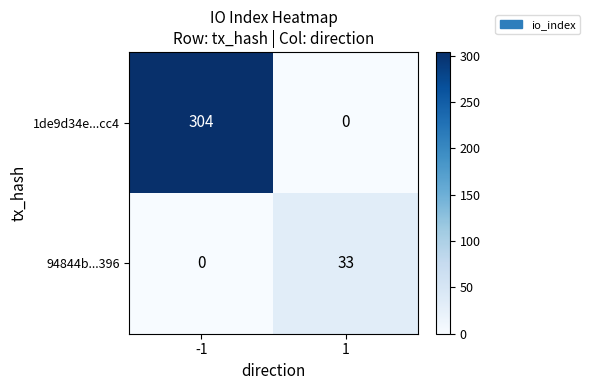

Which series changed the most between -1 and 1?

1de9d34e...cc4